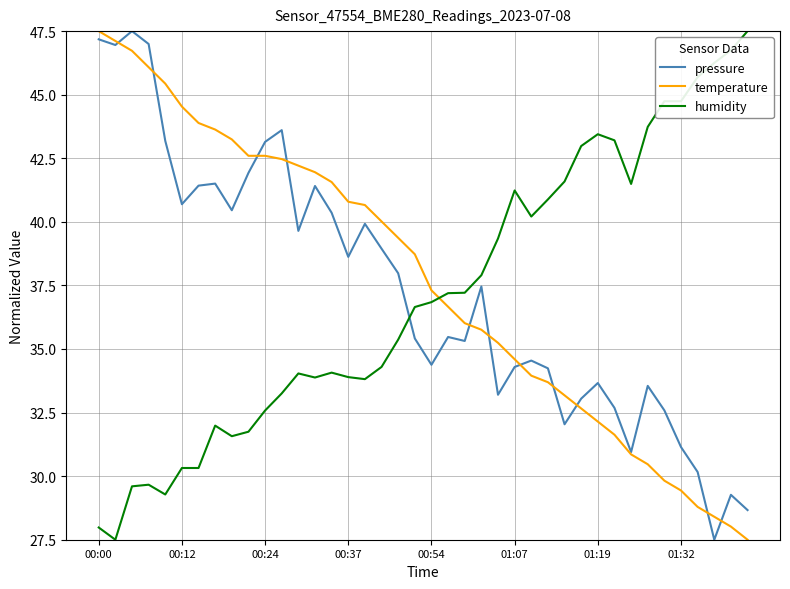

What is the difference between the second highest and minimum values in the pressure series?

19.7